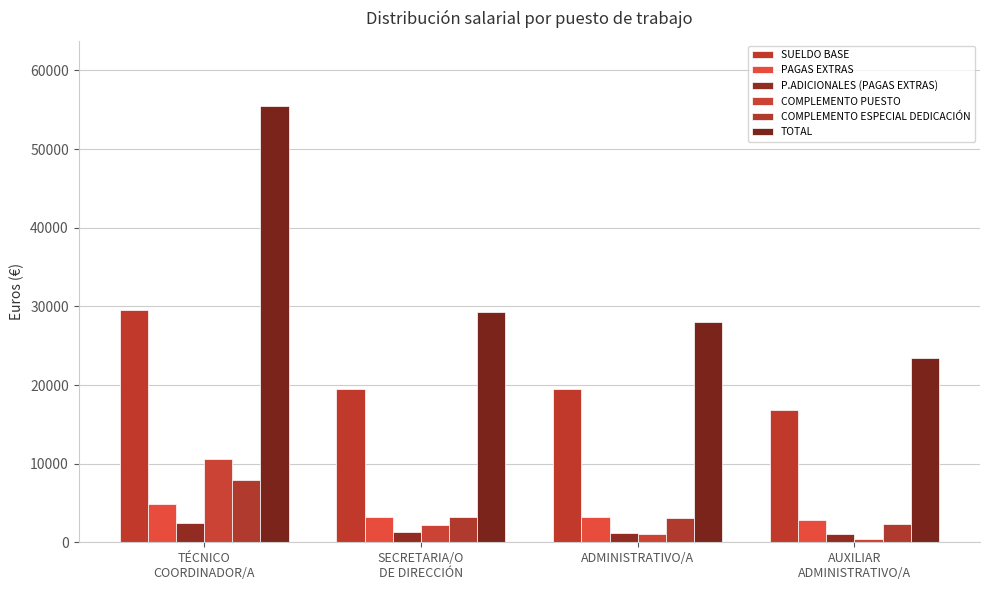

Is it true that COMPLEMENTO ESPECIAL DEDICACIÓN equals 1287.8 at AUXILIAR
ADMINISTRATIVO/A?

False